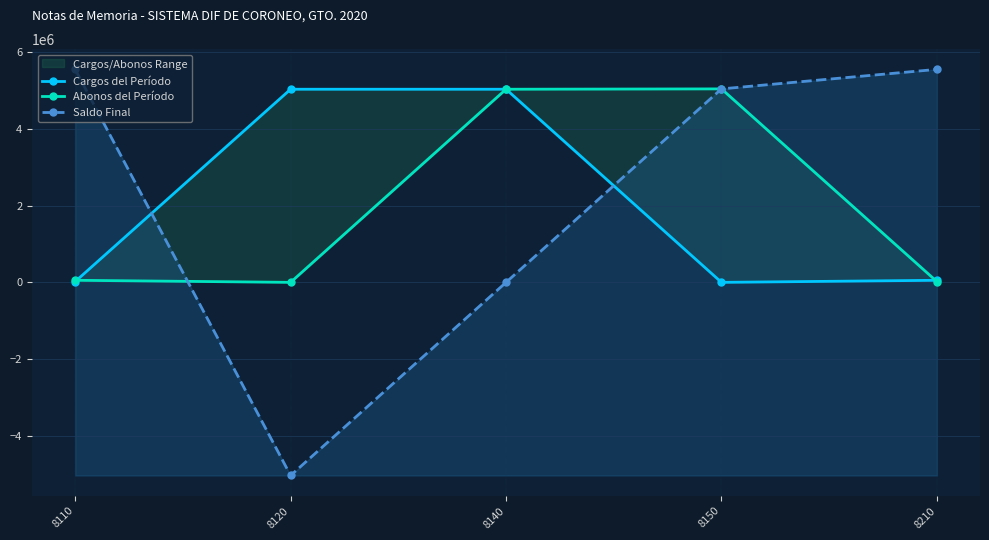

What is the total value across all series at 8110?

5620138.4